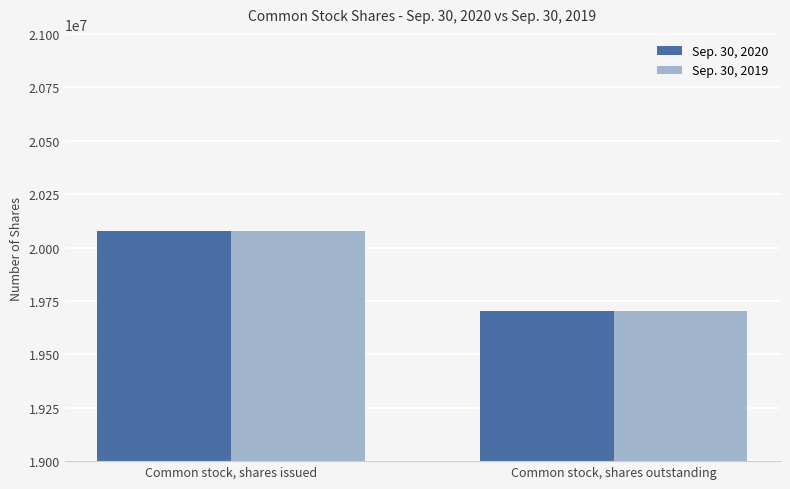

What is the average value of the Sep. 30, 2019 series?

19890000